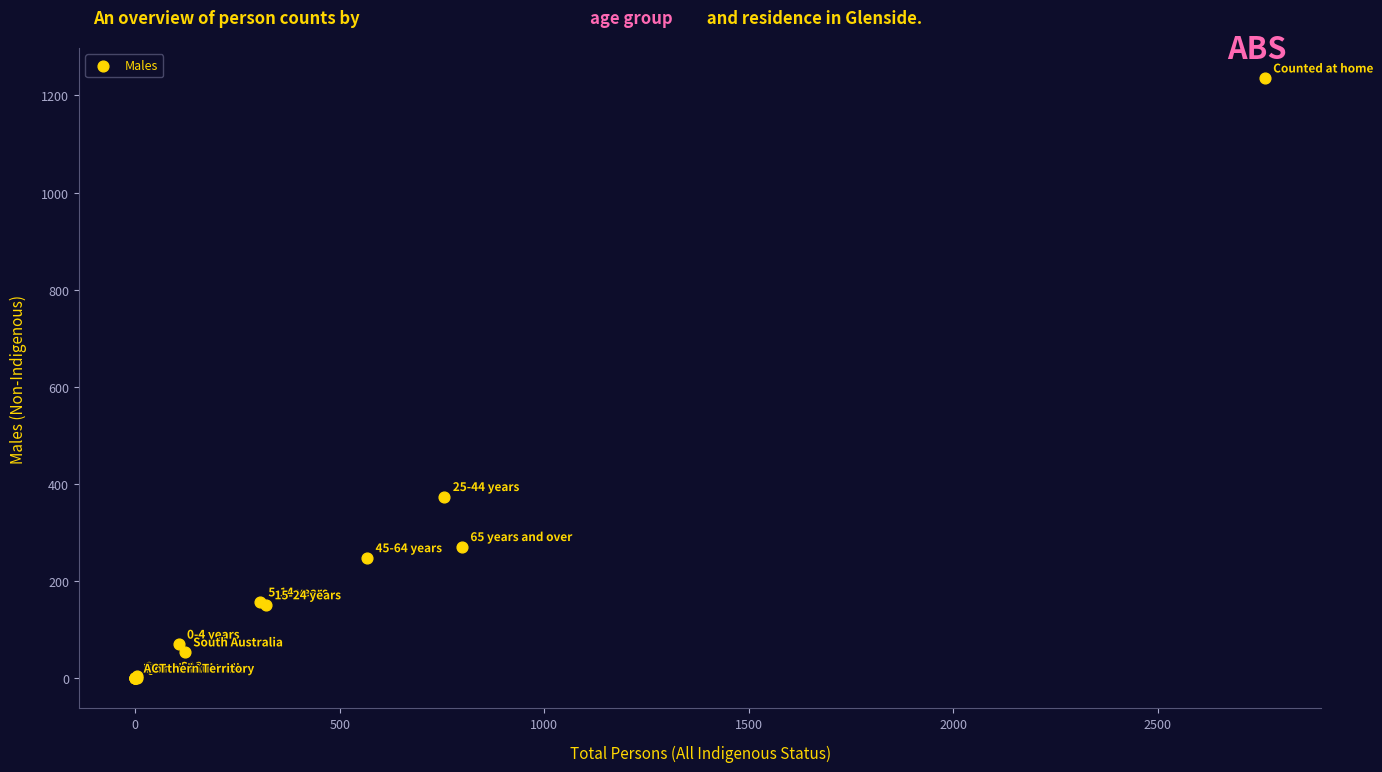

What Y value in the scatter plot is closest to 618?

374